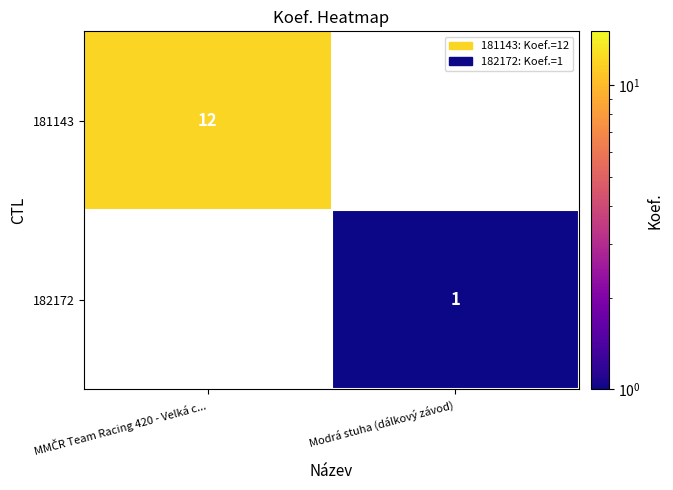

True or false: 182172 has a value of 1 at Modrá stuha (dálkový závod).

True